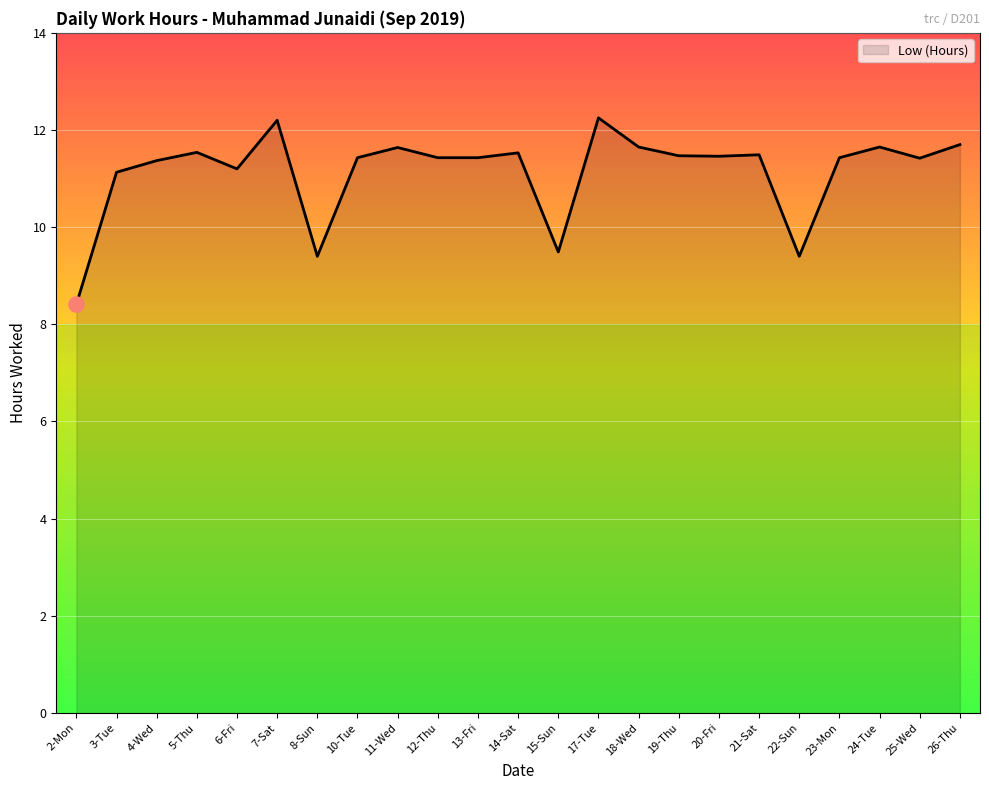

What is the change in value from 21-Sat to 25-Wed?

-0.1